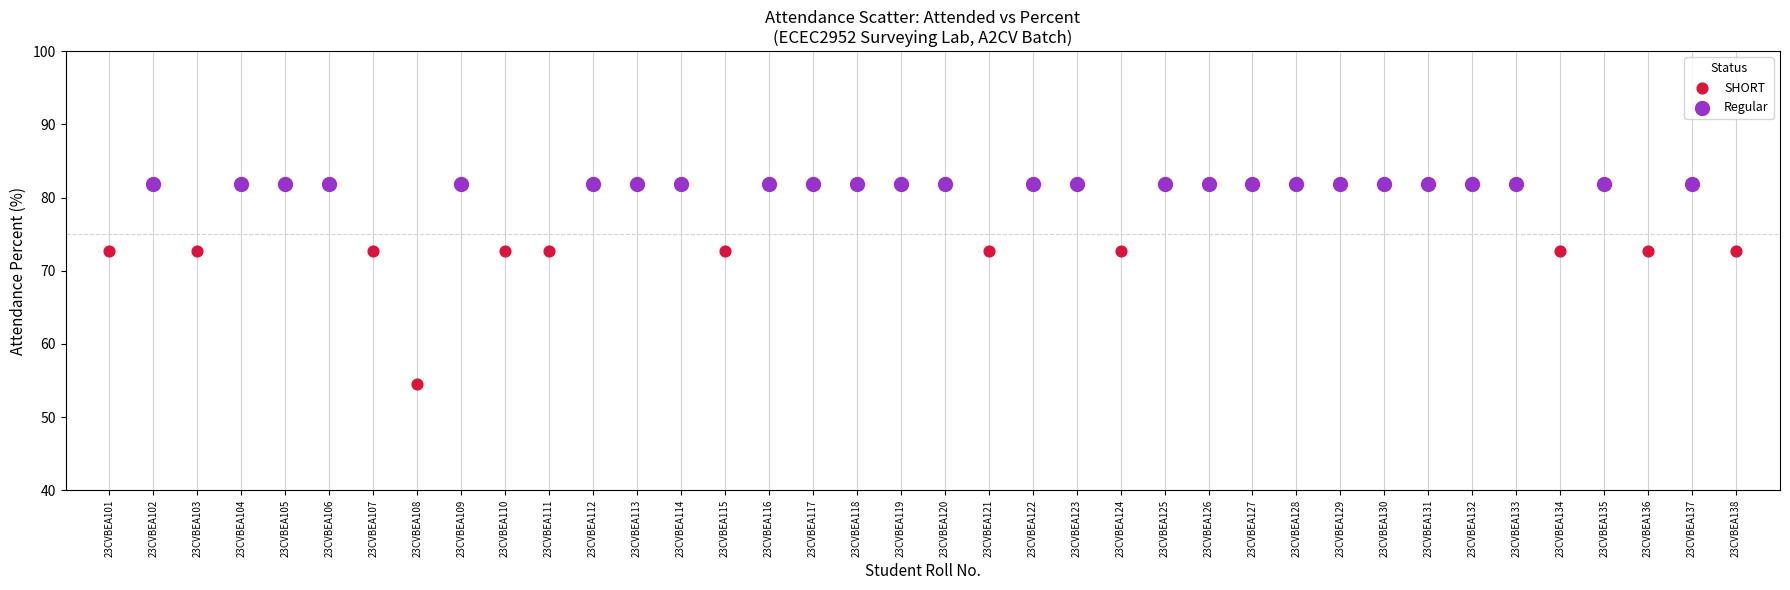

Which series contains the lowest Y value?

SHORT